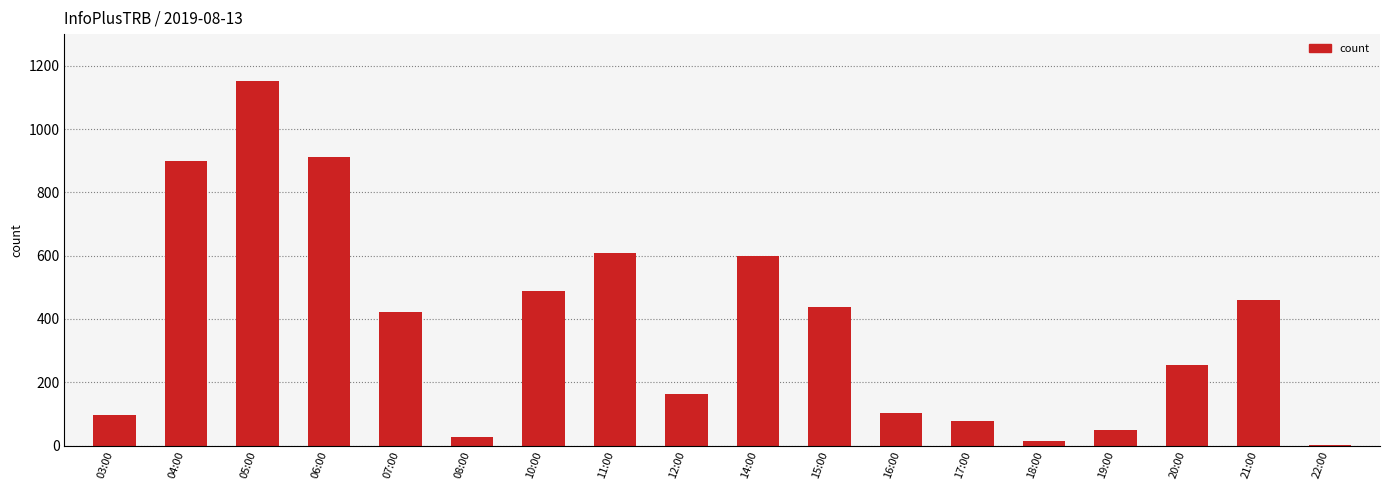

Which category has the highest value across all series?

05:00